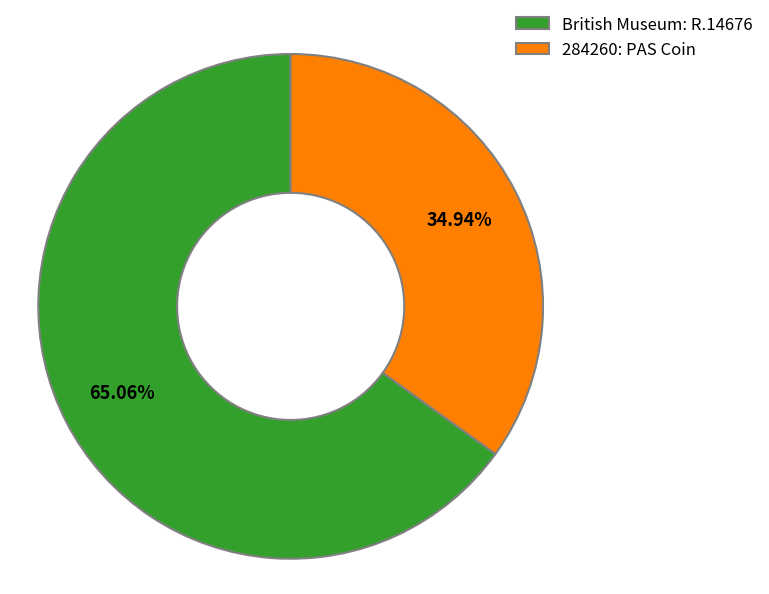

What is the ratio of the value at 284260: PAS Coin to the value at British Museum: R.14676?

0.5